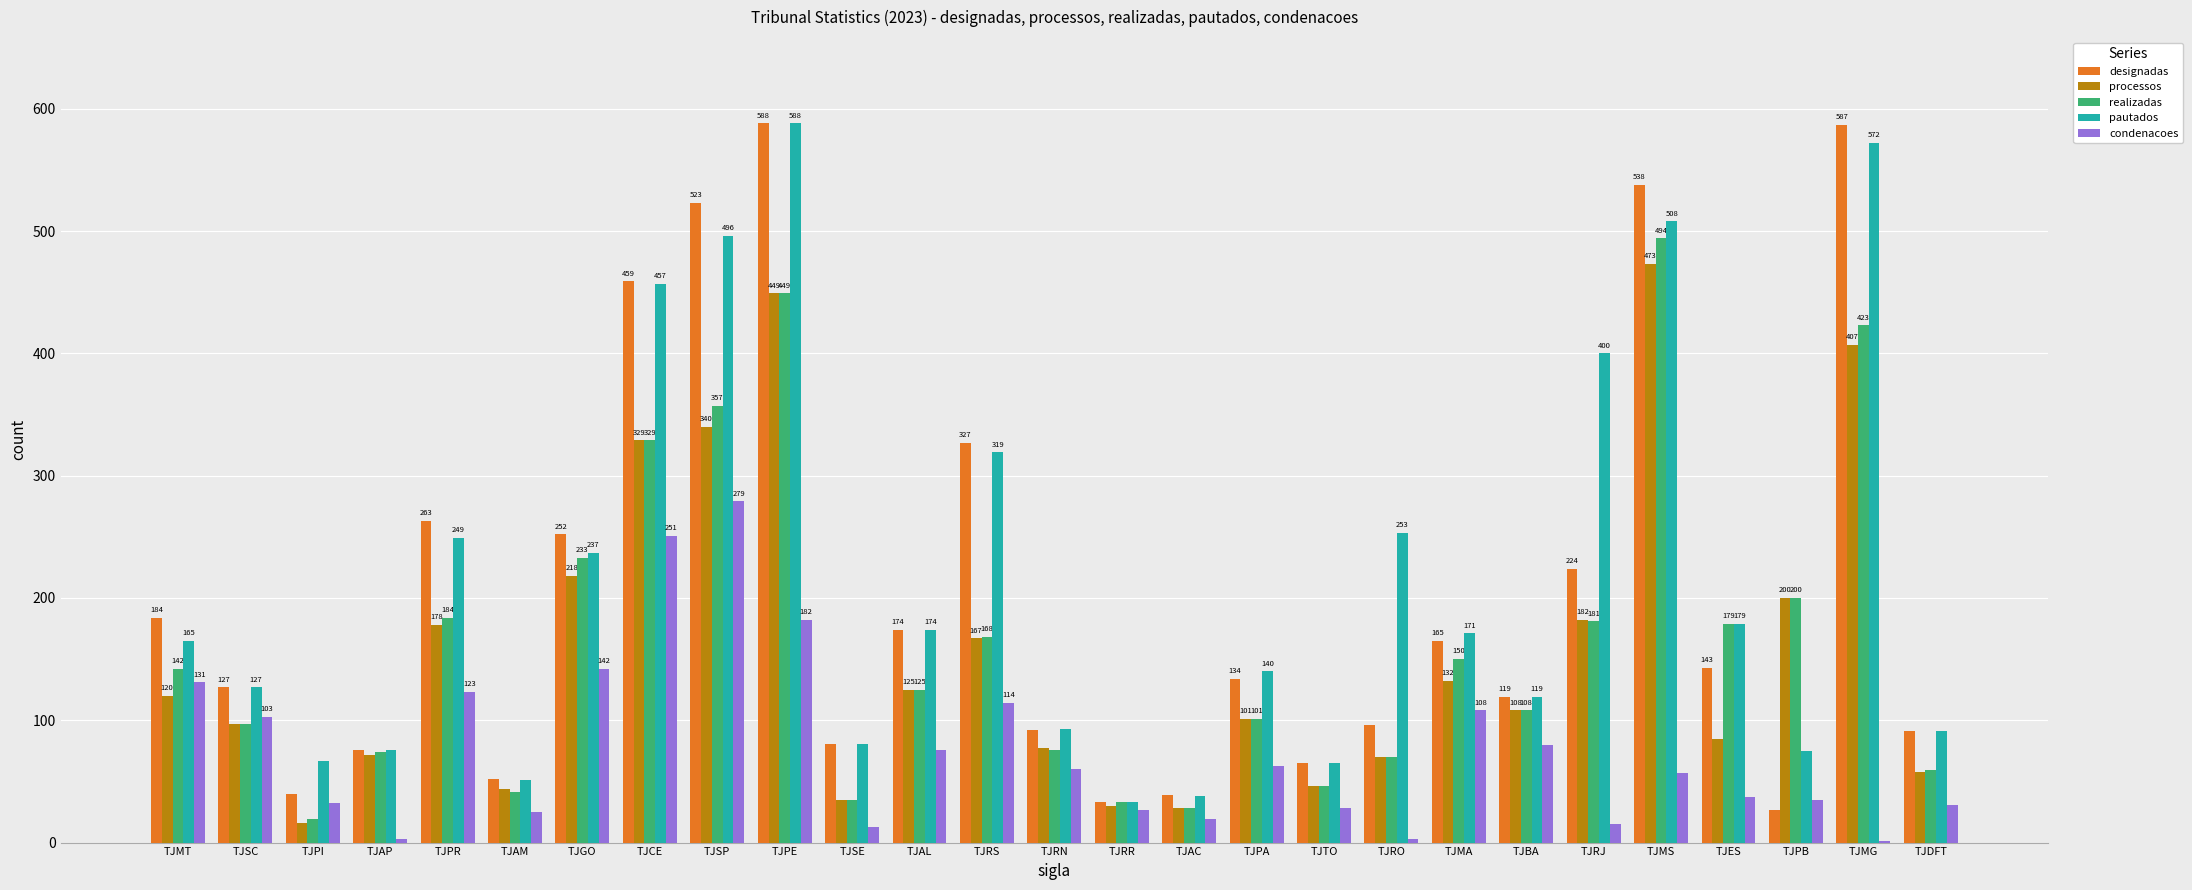

Where does the processos series first go above 108?

TJMT